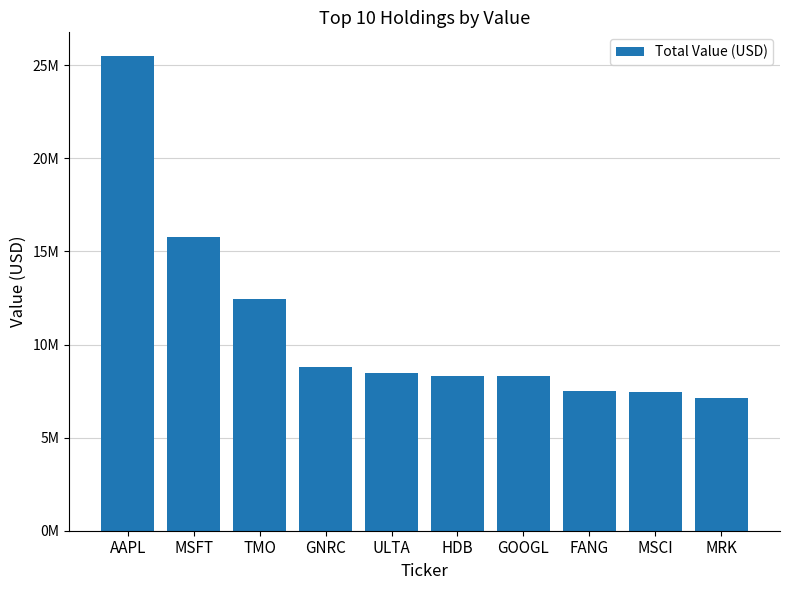

Which has a higher value, GOOGL or MSCI?

GOOGL